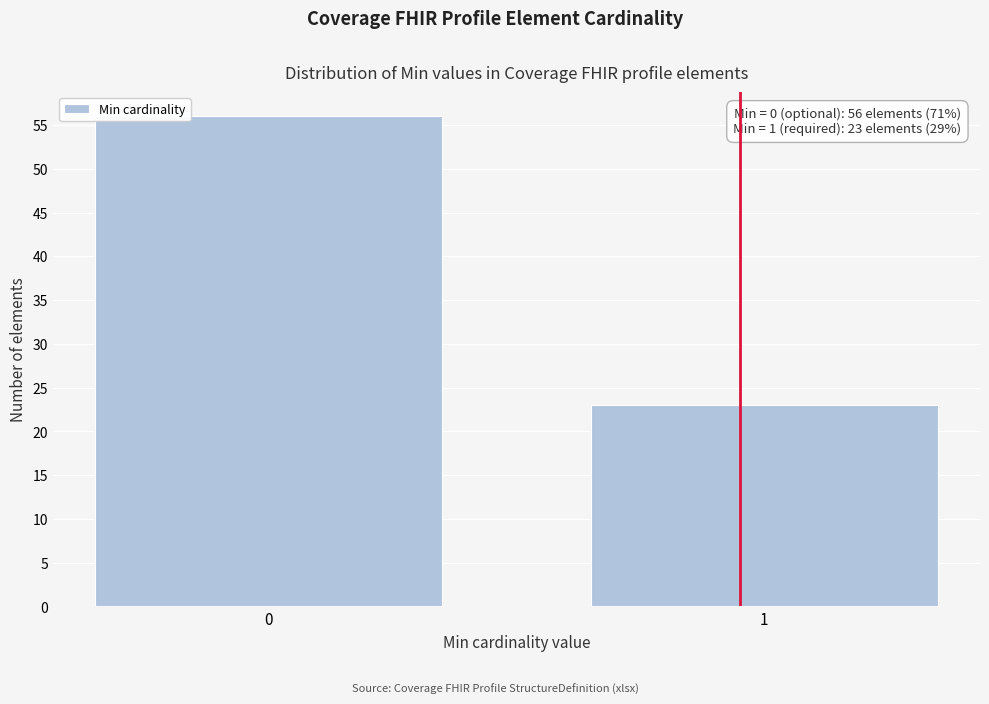

Reading left to right, list all the values displayed in this chart.

56	23